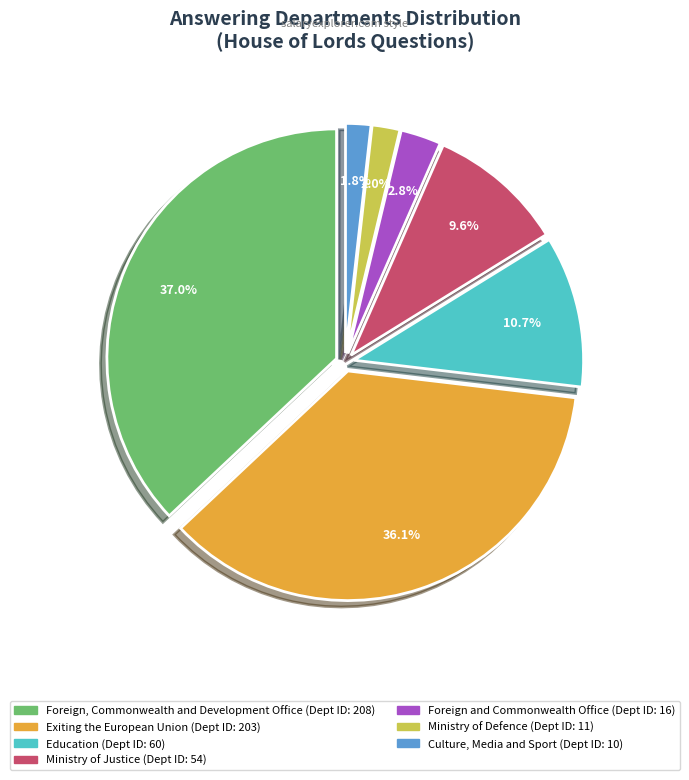

Count the number of slices in the pie.

7